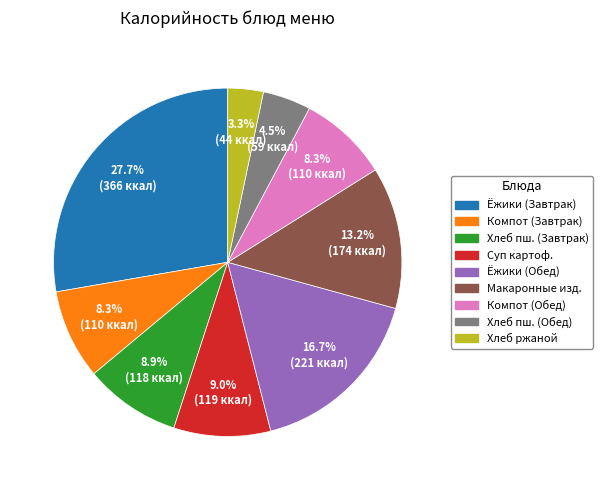

Does any single category account for the majority?

No